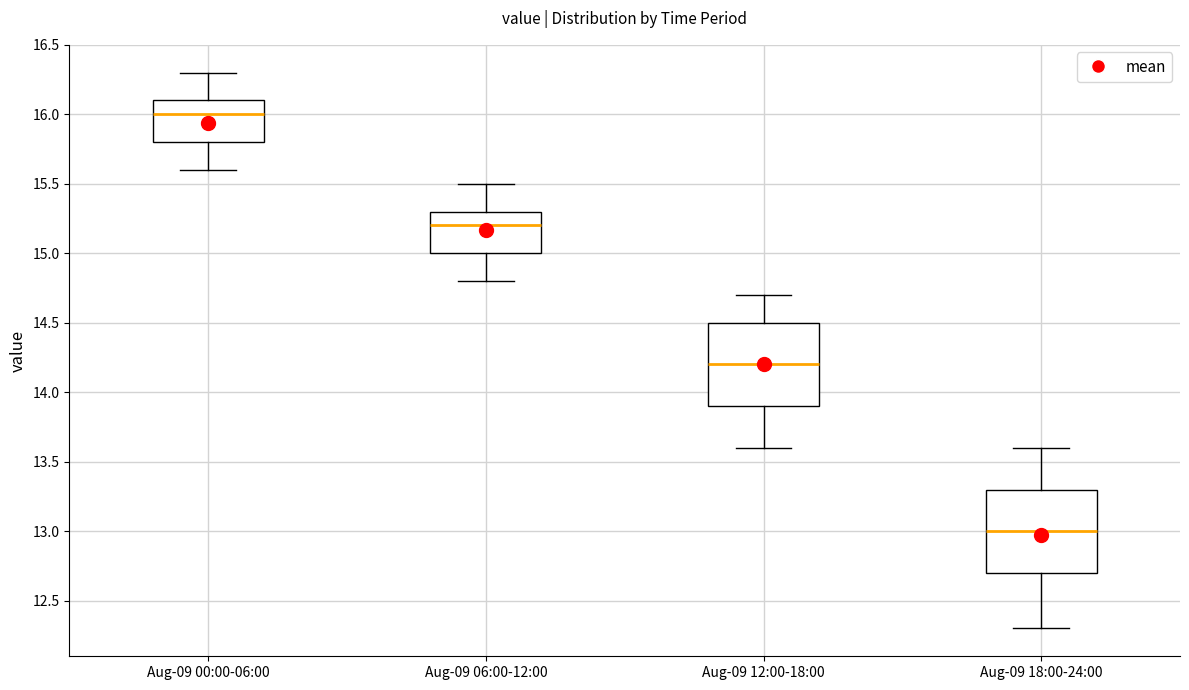

Reading left to right, read every box against the y-axis: the position of its median line, the range the box covers, and the ends of its whiskers. The values are not printed on the chart, so give them approximately, as read against the axis.

Aug-09 00:00-06:00: median 16.0, box 15.8 to 16.1, whiskers 15.6 to 16.3
Aug-09 06:00-12:00: median 15.2, box 15.0 to 15.3, whiskers 14.8 to 15.5
Aug-09 12:00-18:00: median 14.2, box 13.9 to 14.5, whiskers 13.6 to 14.7
Aug-09 18:00-24:00: median 13.0, box 12.7 to 13.3, whiskers 12.3 to 13.6